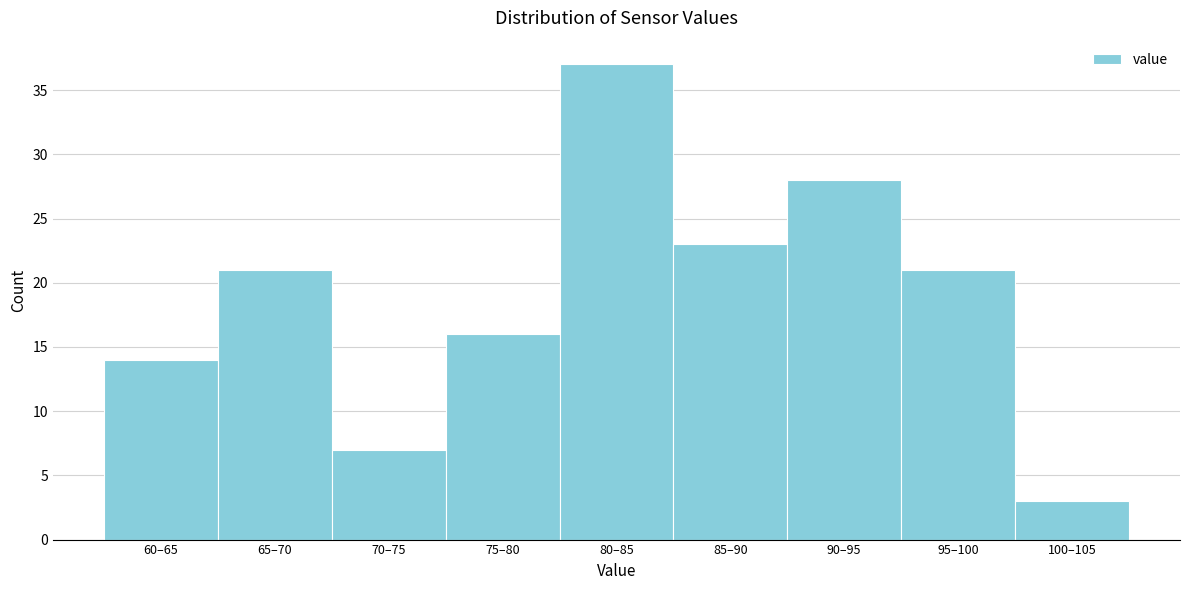

Reading right to left, extract all data points from this chart.

3	21	28	23	37	16	7	21	14